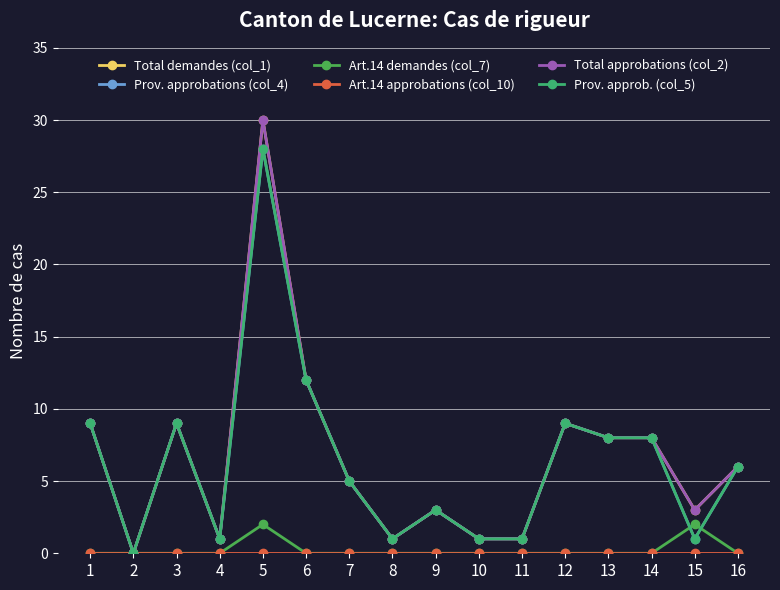

Is this an area chart (filled region under the line)?

No